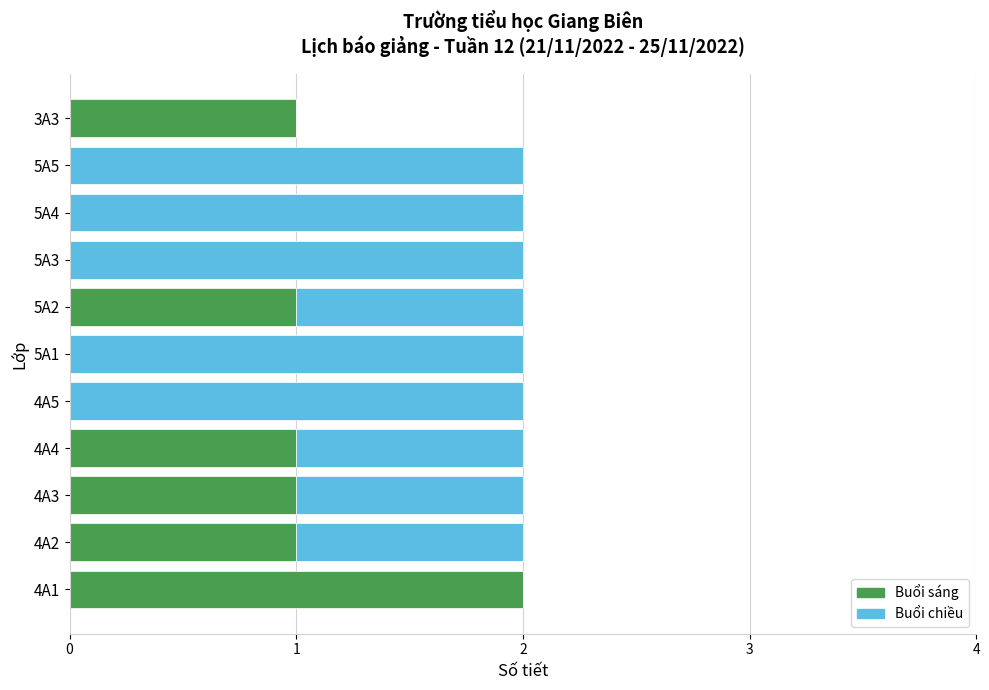

The Buổi sáng series shows 0 at 5A4. True or false?

True